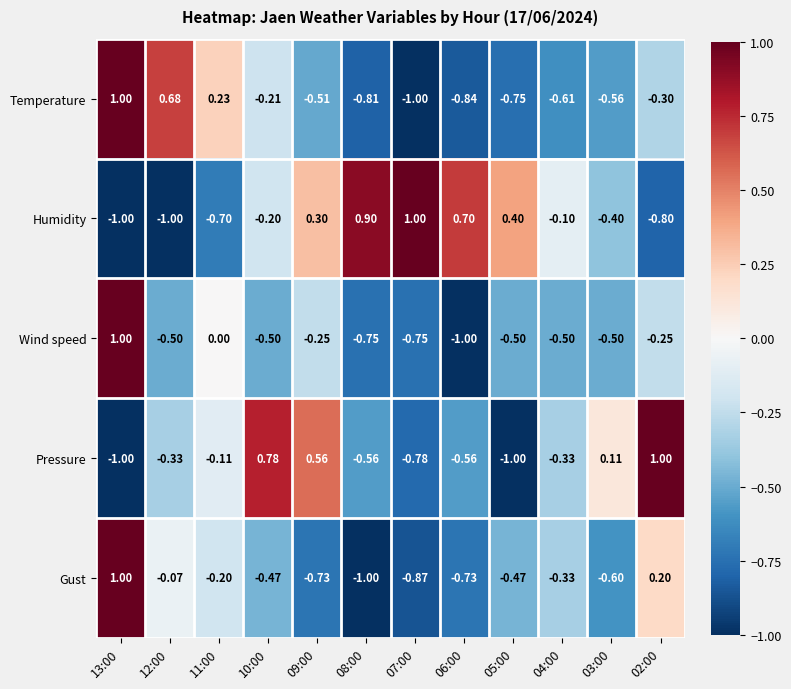

Rank the series at 11:00 from highest to lowest value.

Temperature, Wind speed, Pressure, Gust, Humidity